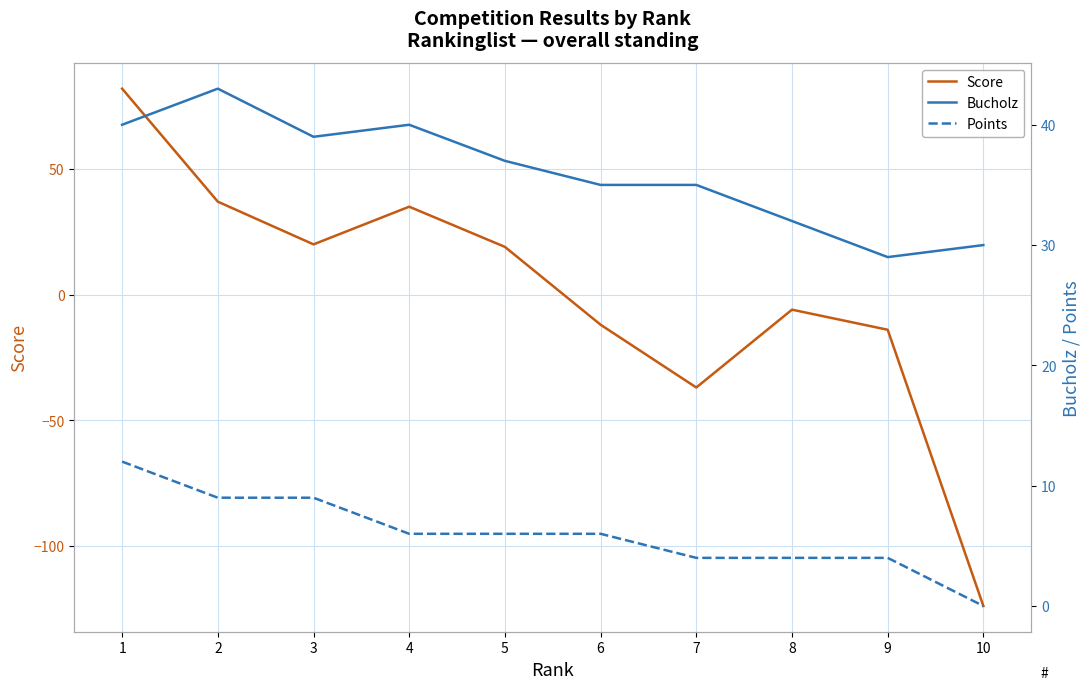

Rank the series by their maximum value, from highest to lowest.

Score, Bucholz, Points